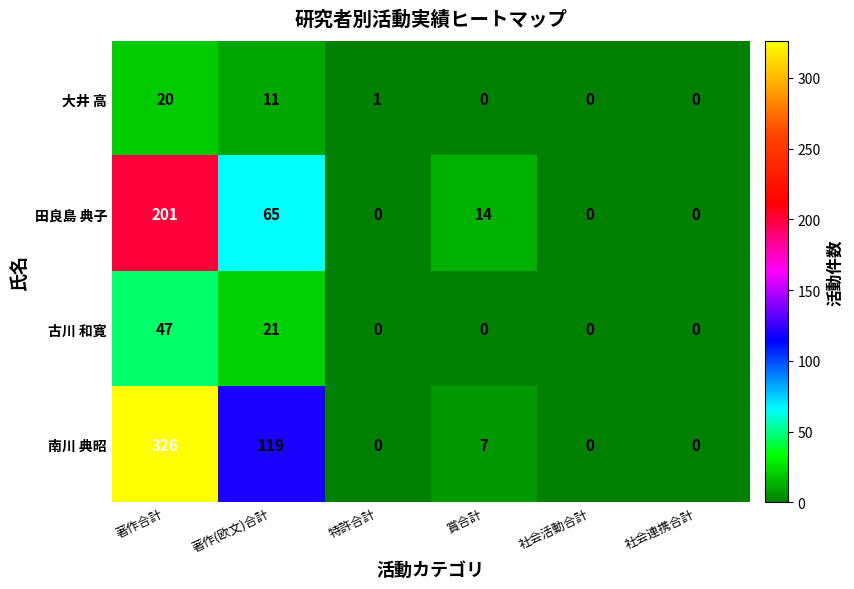

Where does the 田良島 典子 series first go above 14?

著作合計